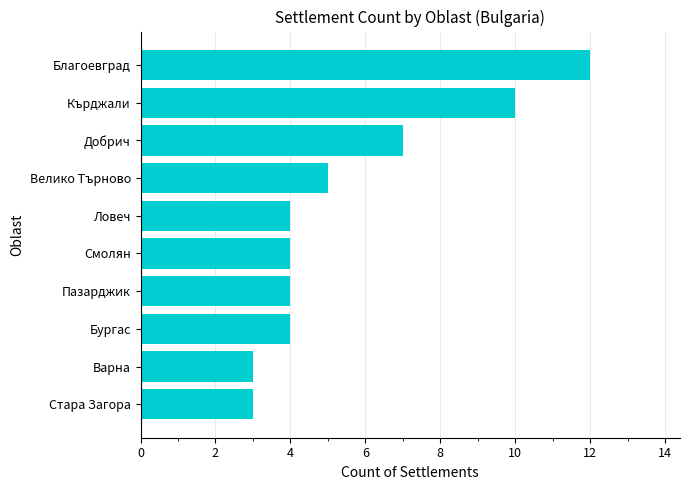

What is the average value?

6